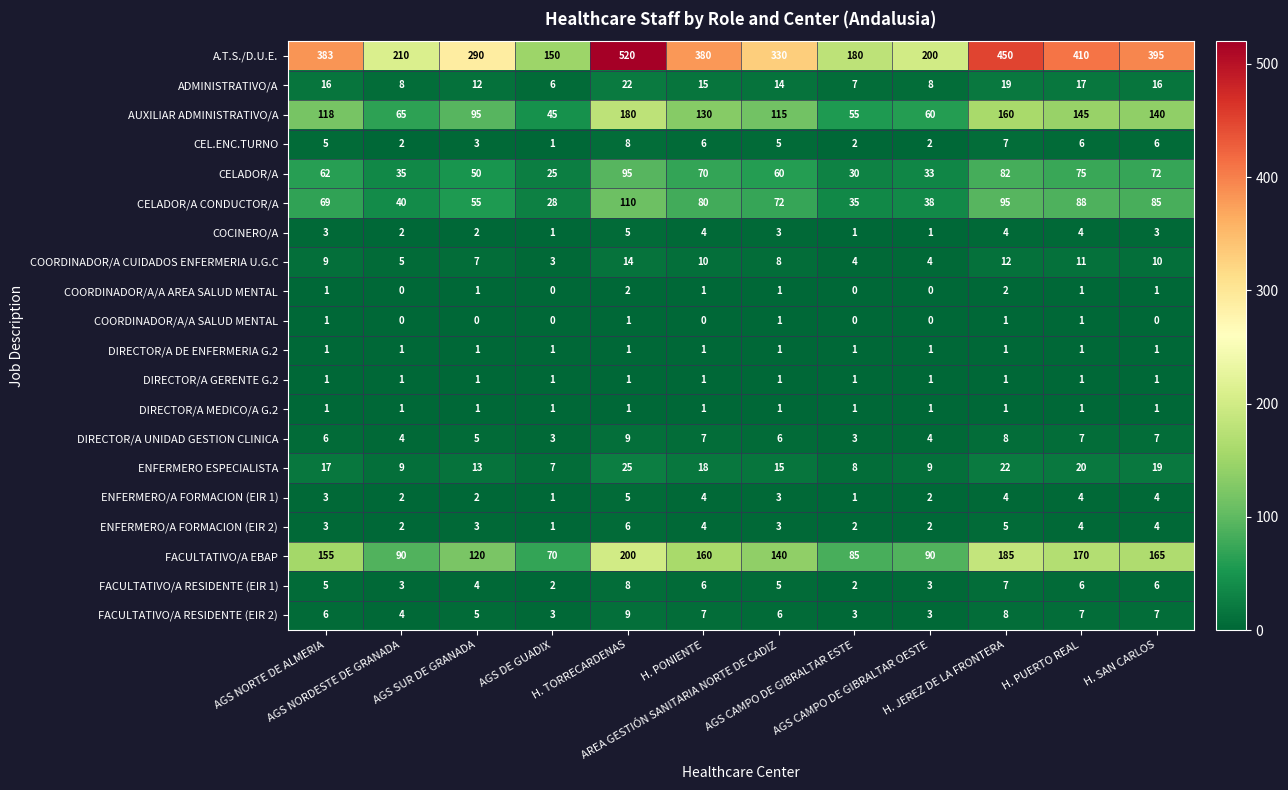

Which series changed the most between AGS NORTE DE ALMERIA and H. PONIENTE?

AUXILIAR ADMINISTRATIVO/A